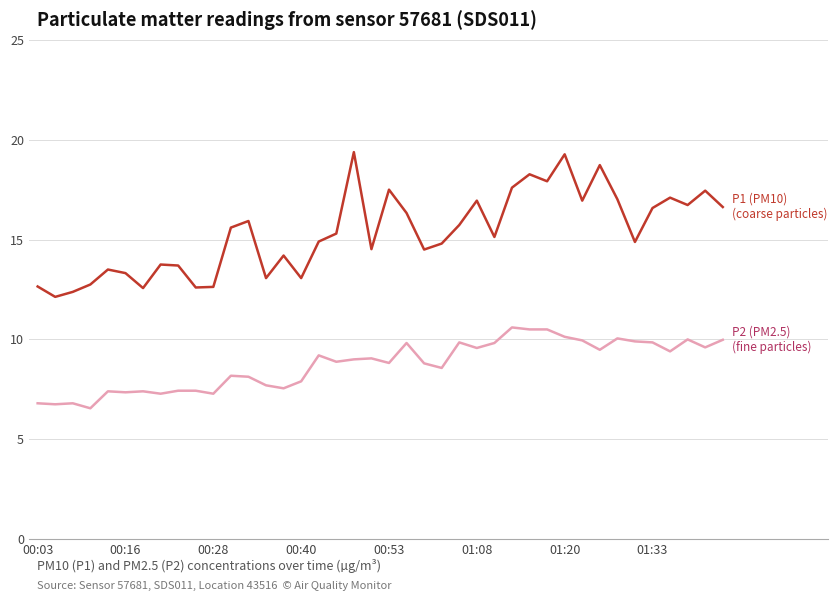

What is the greatest value displayed?

19.4